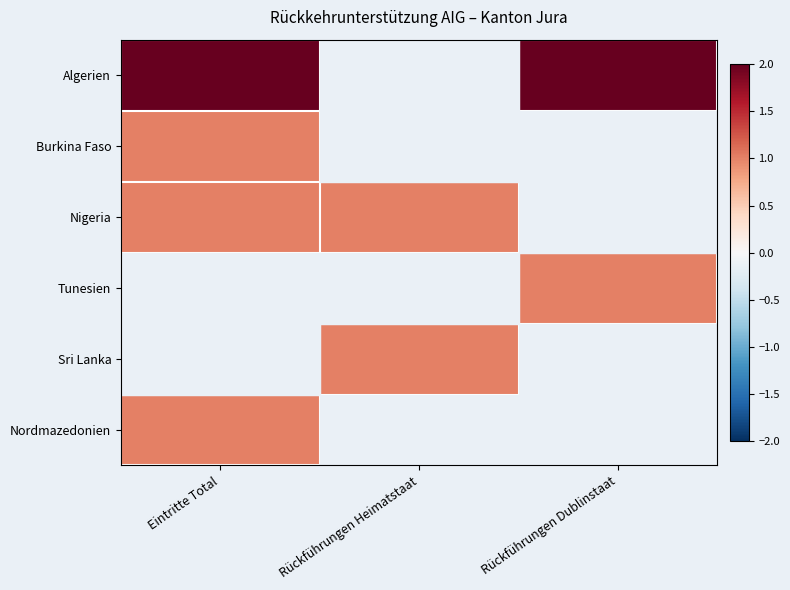

Reading left to right, transcribe all the data shown in this chart.

Algerien: Eintritte Total=2	Rückführungen Heimatstaat=0	Rückführungen Dublinstaat=2
Burkina Faso: Eintritte Total=1	Rückführungen Heimatstaat=0	Rückführungen Dublinstaat=0
Nigeria: Eintritte Total=1	Rückführungen Heimatstaat=1	Rückführungen Dublinstaat=0
Tunesien: Eintritte Total=0	Rückführungen Heimatstaat=0	Rückführungen Dublinstaat=1
Sri Lanka: Eintritte Total=0	Rückführungen Heimatstaat=1	Rückführungen Dublinstaat=0
Nordmazedonien: Eintritte Total=1	Rückführungen Heimatstaat=0	Rückführungen Dublinstaat=0